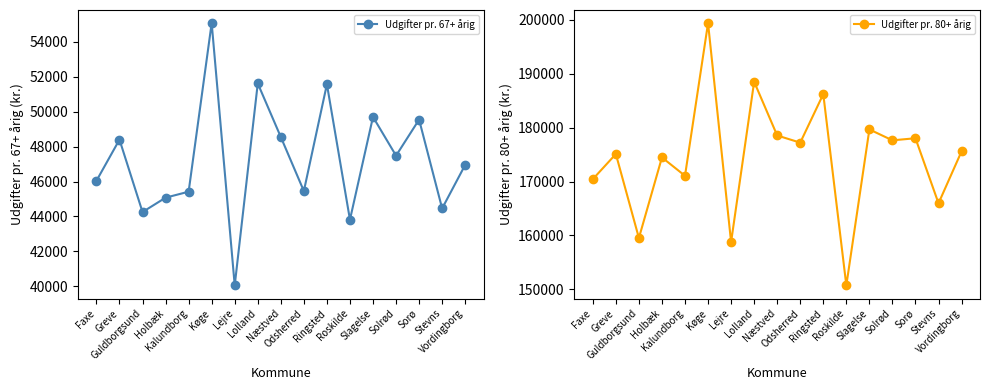

What are all the series names shown in the legend?

Udgifter pr. 67+ årig, Udgifter pr. 80+ årig